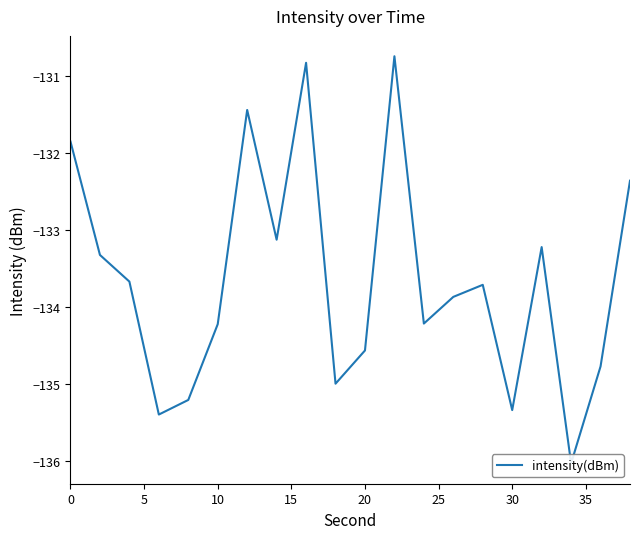

Read the value at 0.

-131.9